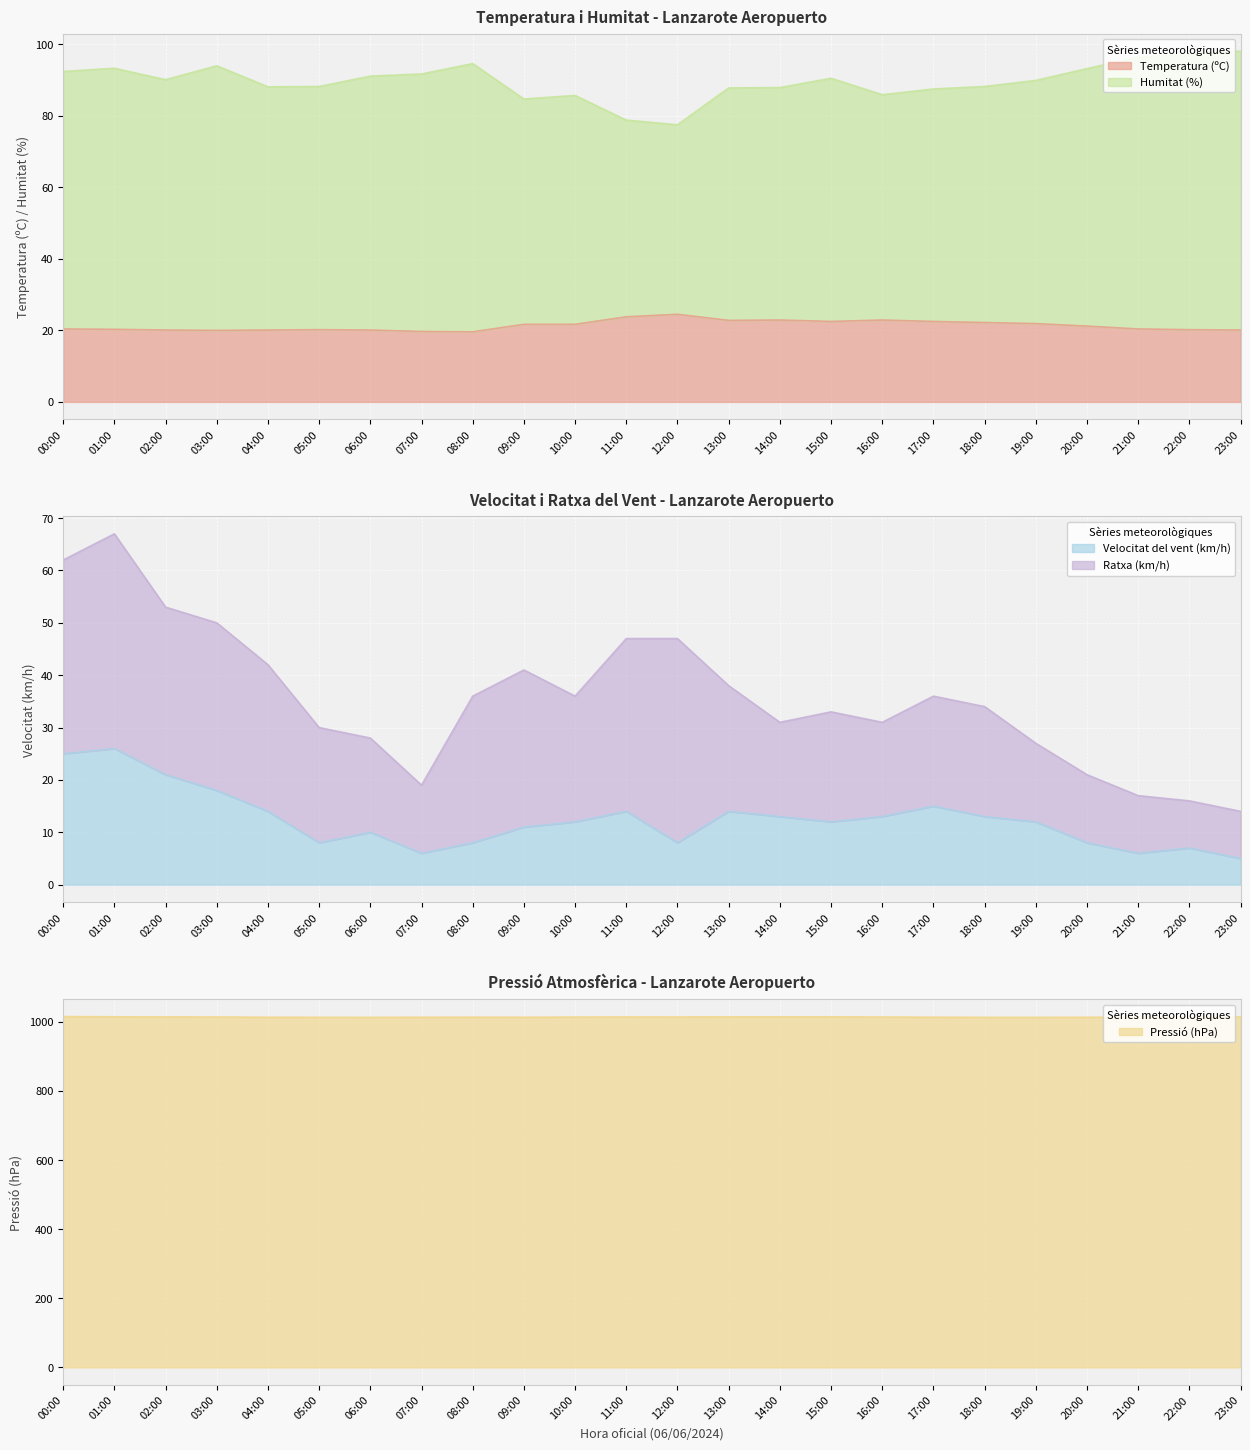

What is the difference between the second highest and second lowest values in the Velocitat del vent (km/h) series?

19